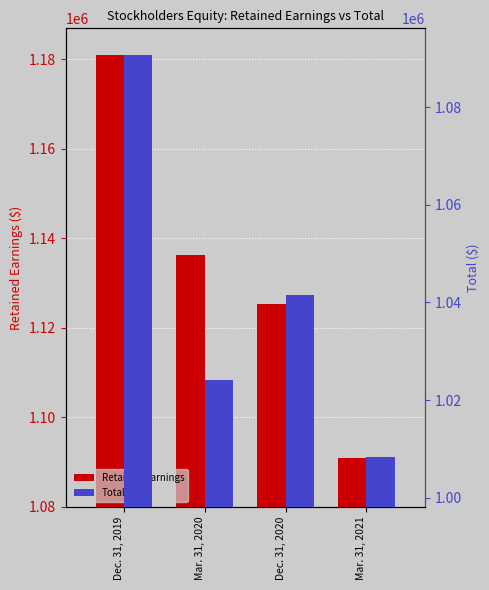

At which label is Retained Earnings closest to 1135964?

Mar. 31, 2020